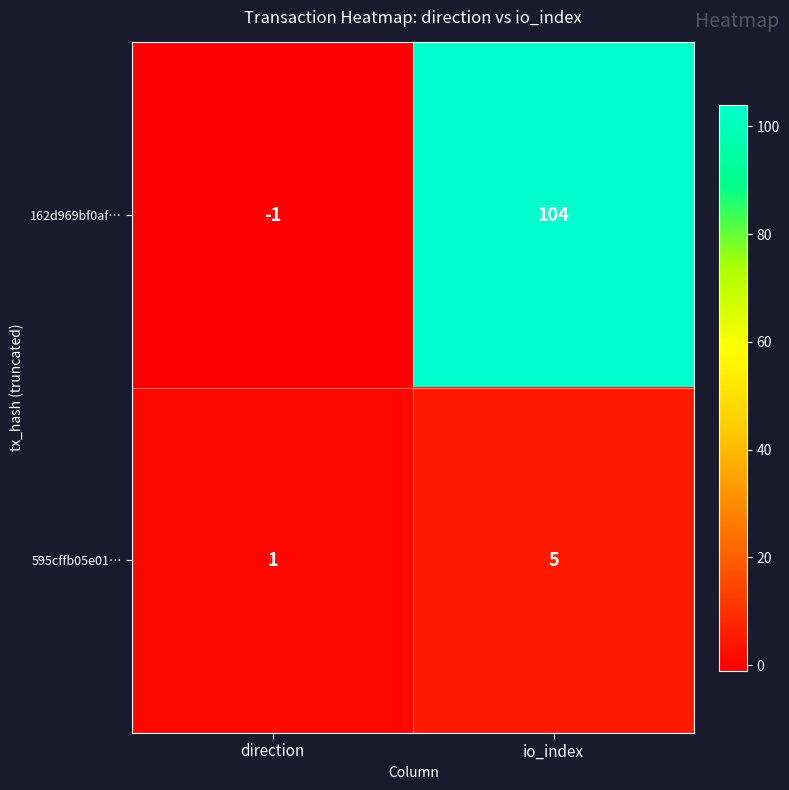

At which label does 595cffb05e01… reach its minimum?

direction